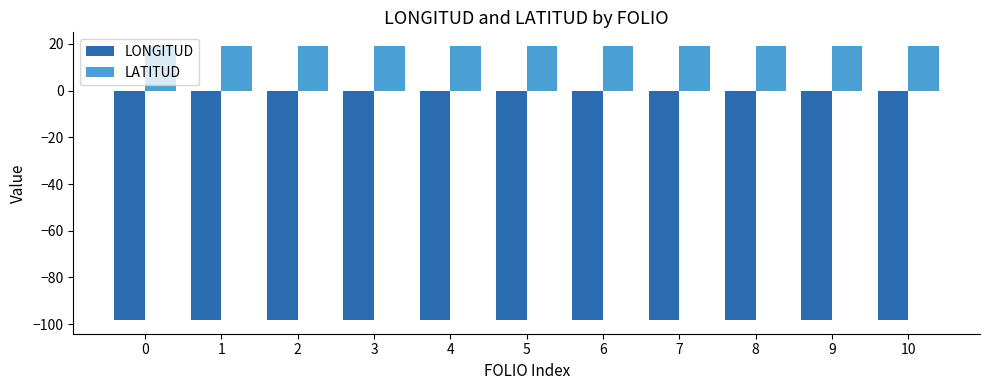

List the series in order of their overall mean, highest first.

LATITUD, LONGITUD